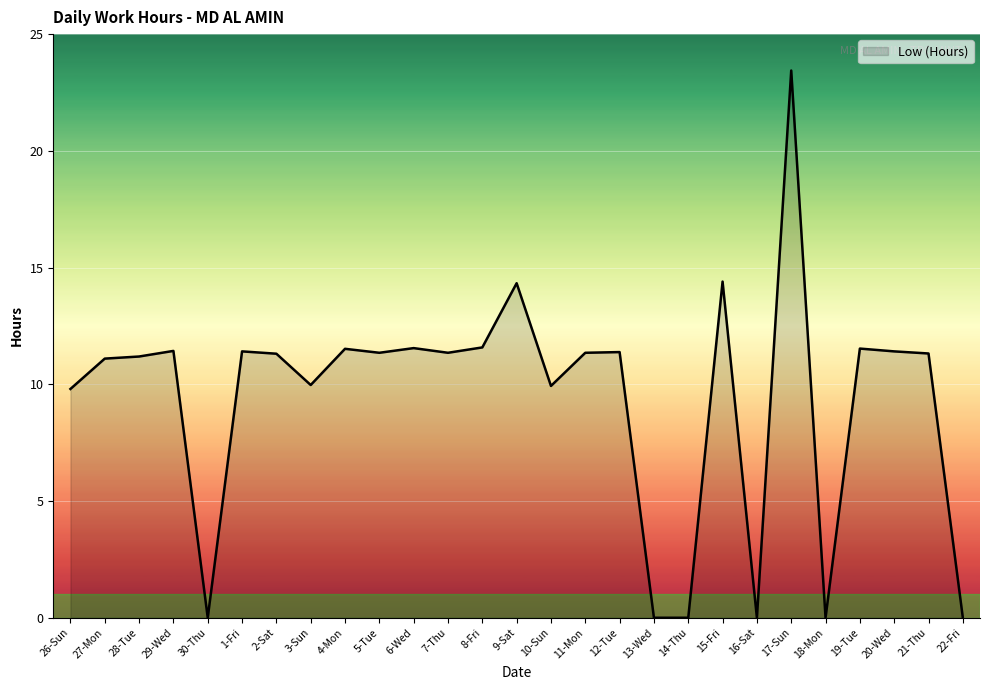

What is the change in value from 7-Thu to 10-Sun?

-1.4